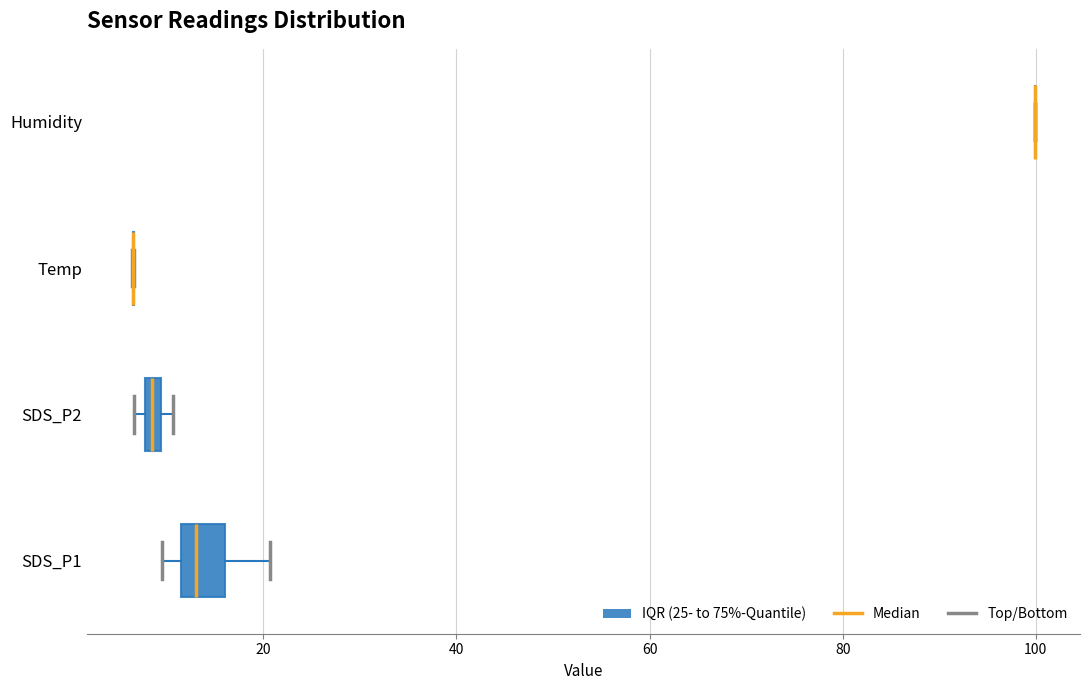

Where is the left edge of the box for SDS_P2 on the x-axis? The values are not printed on the chart, so give them approximately, as read against the axis.

8